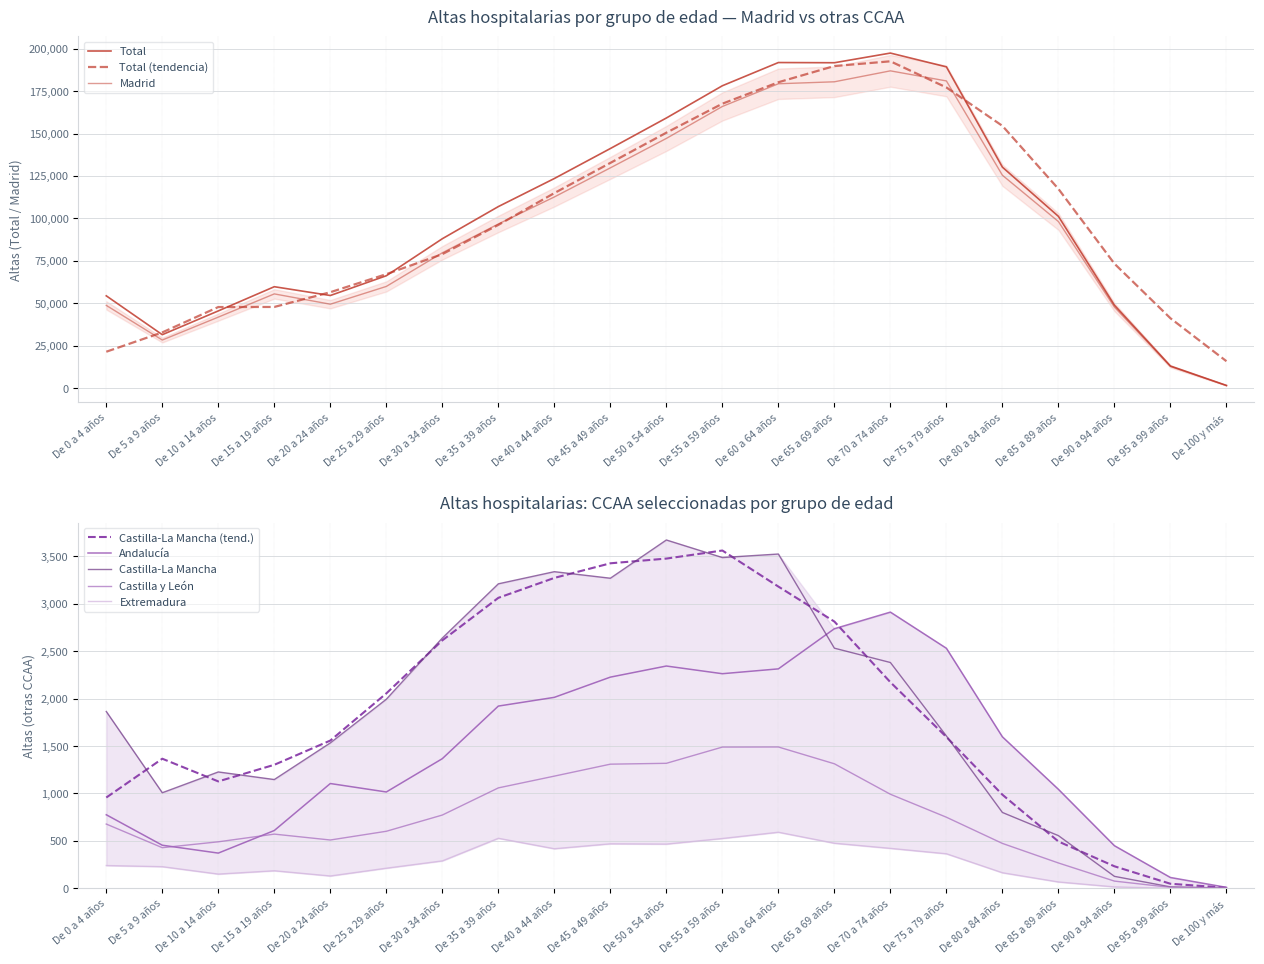

True or false: Total and Andalucía intersect in this chart.

False